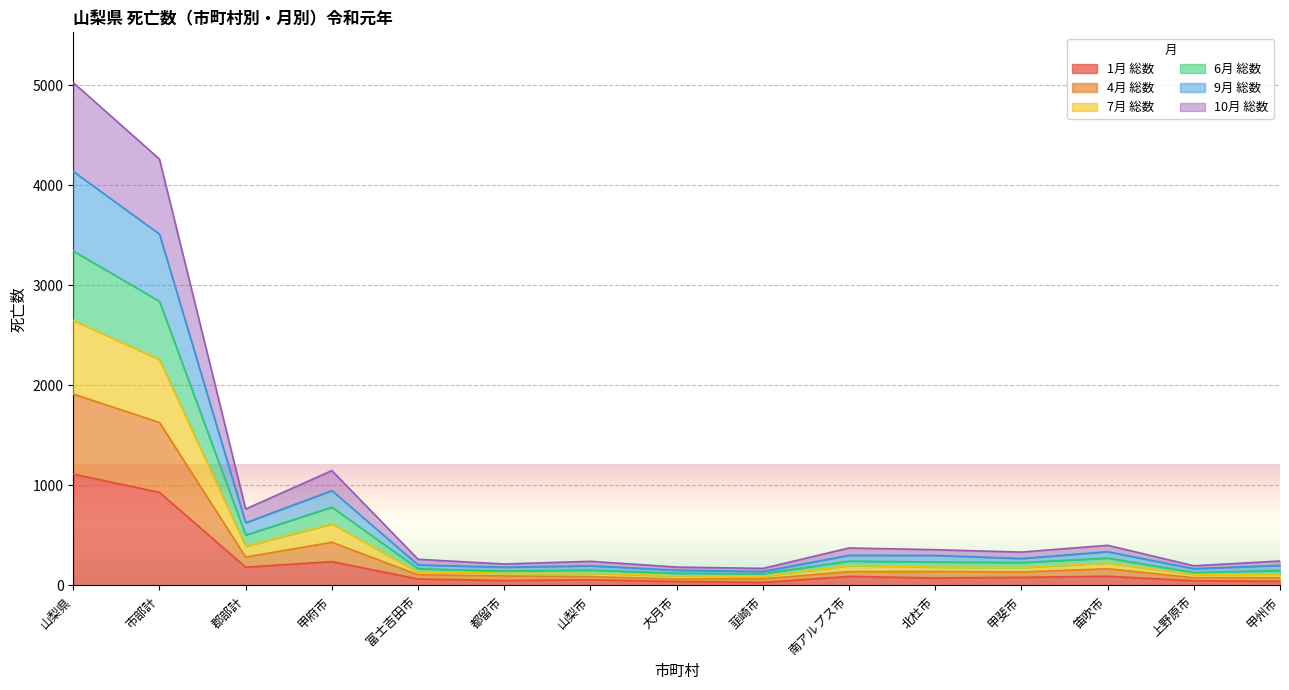

Rank the categories by 7月 総数 value from highest to lowest.

山梨県, 市部計, 甲府市, 郡部計, 笛吹市, 南アルプス市, 北杜市, 甲斐市, 富士吉田市, 山梨市, 甲州市, 都留市, 上野原市, 大月市, 韮崎市